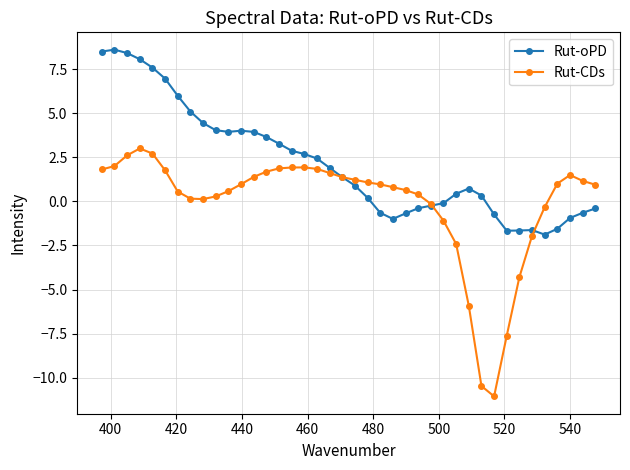

What is the value of the Rut-oPD point at the 23rd from the left?

-0.6